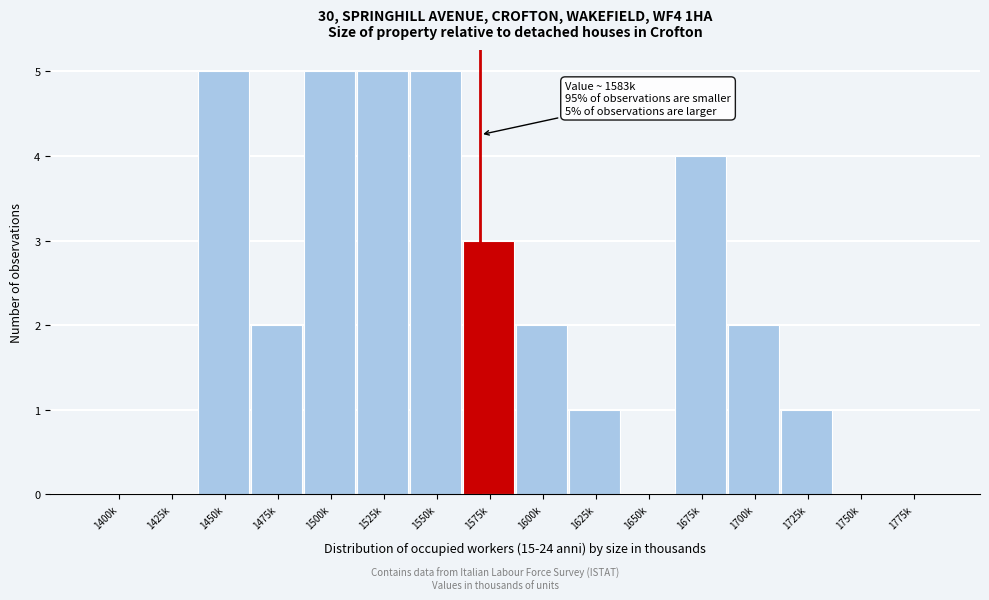

Reading left to right, list all the values displayed in this chart.

1400k=0	1425k=0	1450k=5	1475k=2	1500k=5	1525k=5	1550k=5	1575k=3	1600k=2	1625k=1	1650k=0	1675k=4	1700k=2	1725k=1	1750k=0	1775k=0